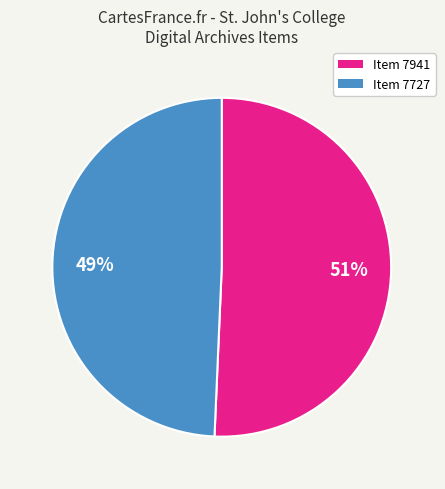

How many segments does this pie chart have?

2